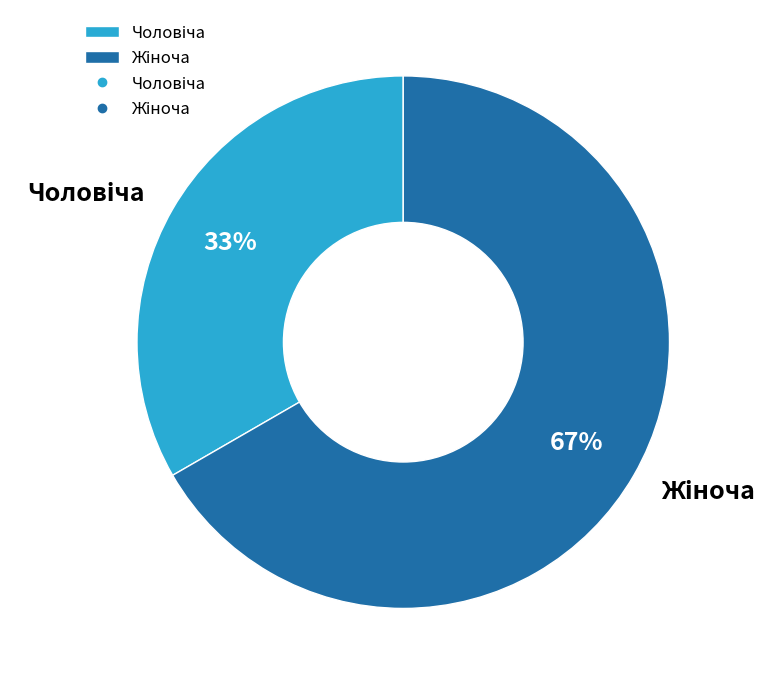

To the nearest percent, what is the average slice percentage?

50%